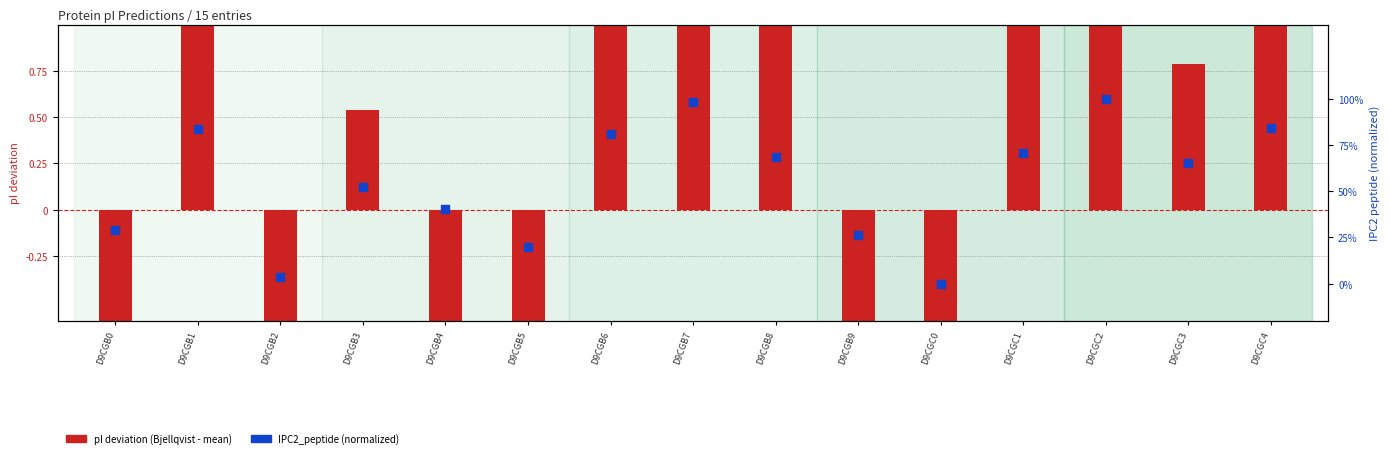

At how many categories does at least one series exceed 1?

7